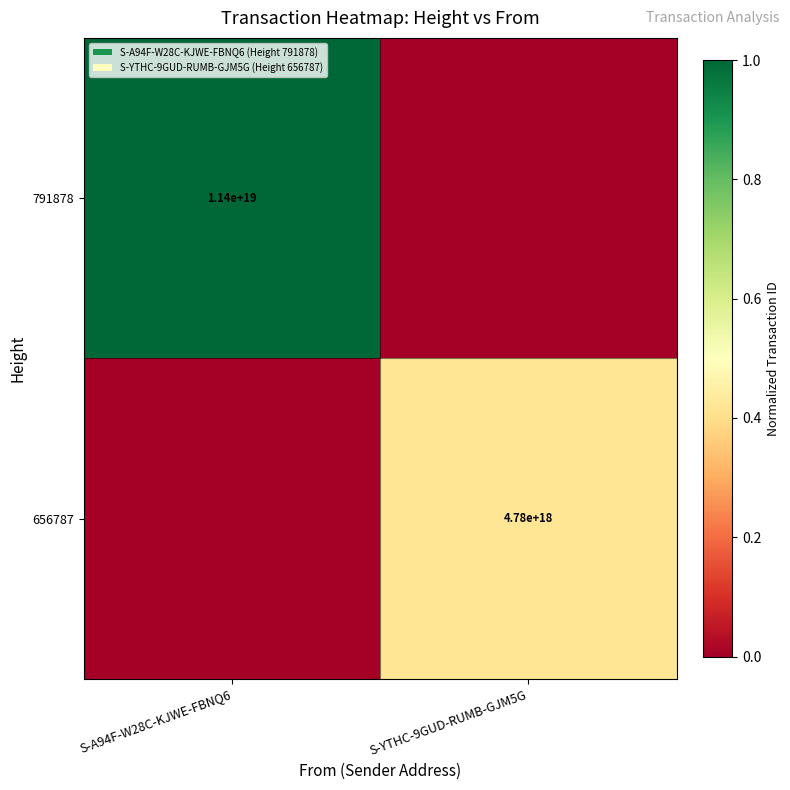

Between S-YTHC-9GUD-RUMB-GJM5G and S-A94F-W28C-KJWE-FBNQ6, which is larger?

S-A94F-W28C-KJWE-FBNQ6